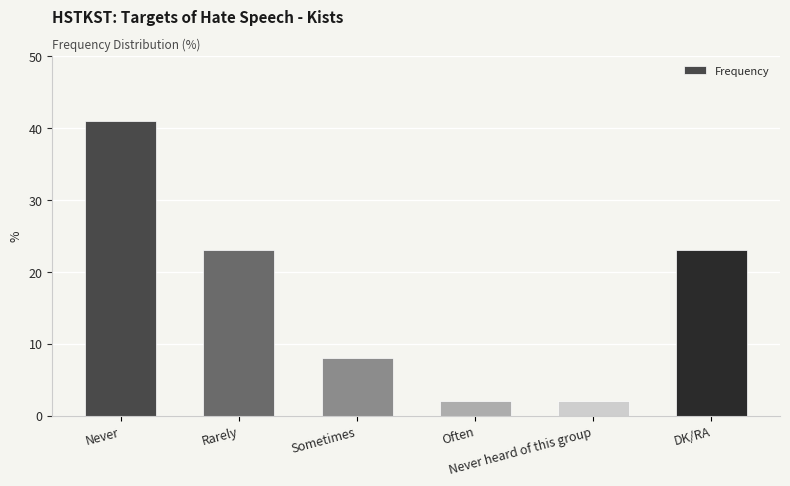

What is the sum of the values at Never heard of this group and Rarely?

25